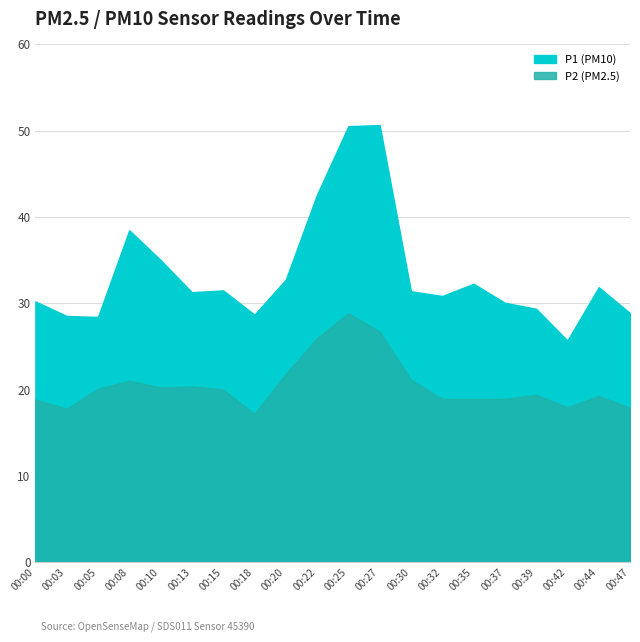

True or false: P1 and P2 cross at least once.

False